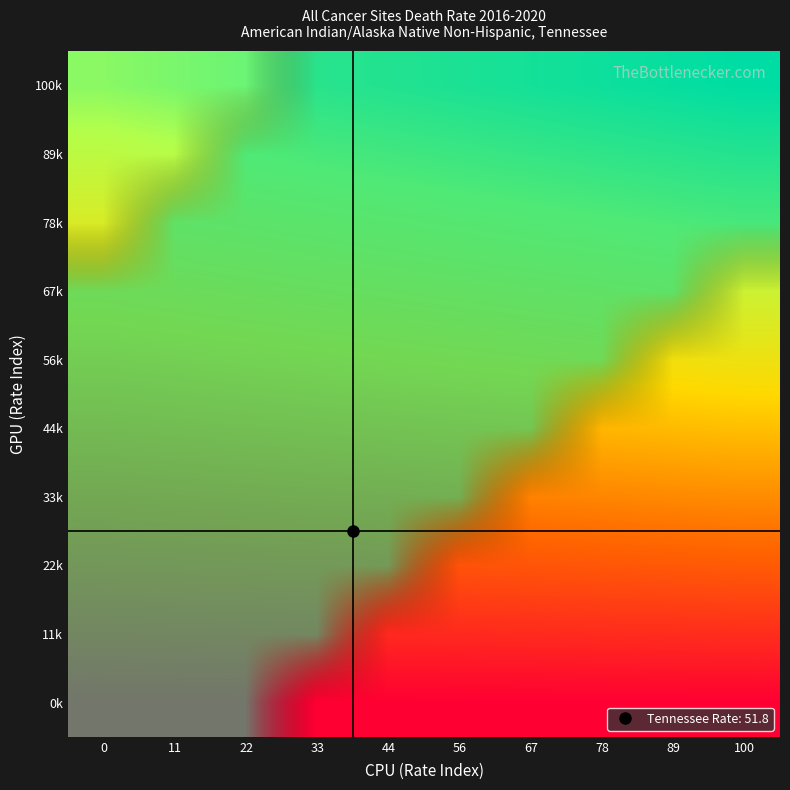

Reading left to right, transcribe all the data shown in this chart.

0k: 0=40.1	11=40.1	22=40.1	33=40.1	44=40.1	56=40.1	67=40.1	78=40.1	89=40.1	100=40.1
11k: 0=50.3	11=50.6	22=50.9	33=51.2	44=51.4	56=51.7	67=52.0	78=52.3	89=52.5	100=52.8
22k: 0=60.6	11=61.1	22=61.7	33=62.2	44=62.8	56=63.3	67=63.9	78=64.4	89=65.0	100=65.5
33k: 0=70.8	11=71.6	22=72.4	33=73.3	44=74.1	56=74.9	67=75.7	78=76.6	89=77.4	100=78.2
44k: 0=81.0	11=82.1	22=83.2	33=84.3	44=85.4	56=86.5	67=87.6	78=88.7	89=89.8	100=90.9
56k: 0=91.3	11=92.6	22=94.0	33=95.4	44=96.7	56=98.1	67=99.5	78=100.9	89=102.2	100=103.6
67k: 0=101.5	11=103.1	22=104.8	33=106.4	44=108.1	56=109.7	67=111.4	78=113.0	89=114.7	100=116.3
78k: 0=111.7	11=113.7	22=115.6	33=117.5	44=119.4	56=121.3	67=123.2	78=125.2	89=127.1	100=129.0
89k: 0=122.0	11=124.2	22=126.4	33=128.5	44=130.7	56=132.9	67=135.1	78=137.3	89=139.5	100=141.7
100k: 0=132.2	11=134.7	22=137.1	33=139.6	44=142.1	56=144.5	67=147.0	78=149.5	89=151.9	100=154.4